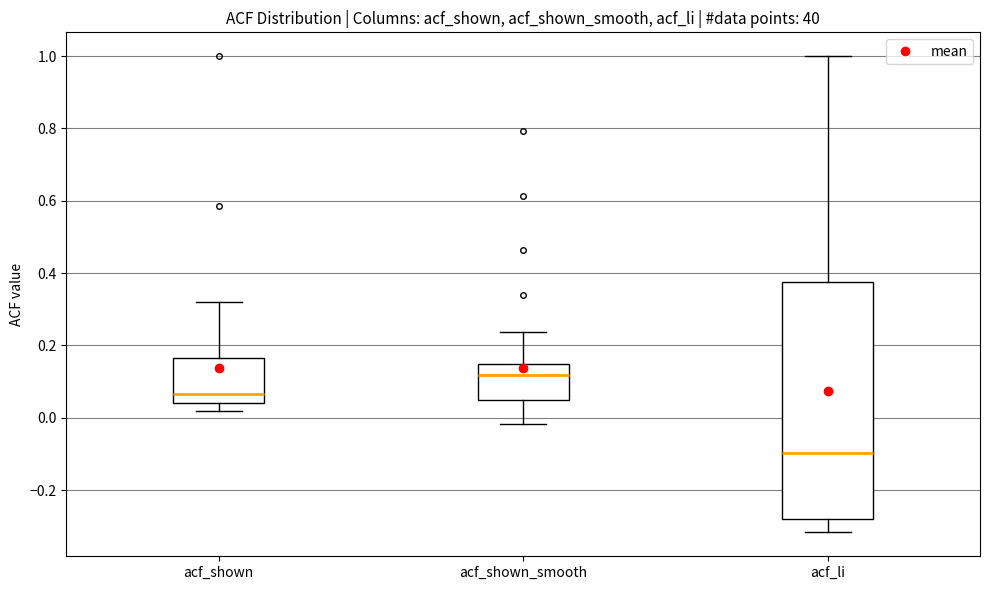

Where is the lower edge of the box for acf_shown_smooth on the y-axis? The values are not printed on the chart, so give them approximately, as read against the axis.

0.06